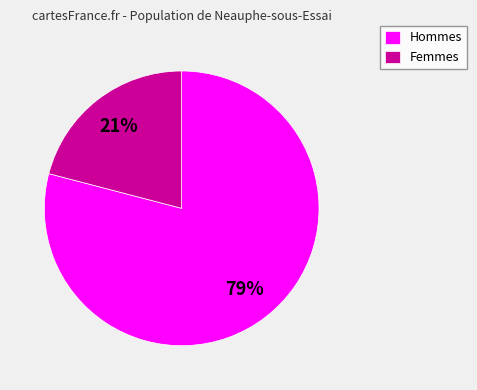

Does any single category account for the majority?

Yes